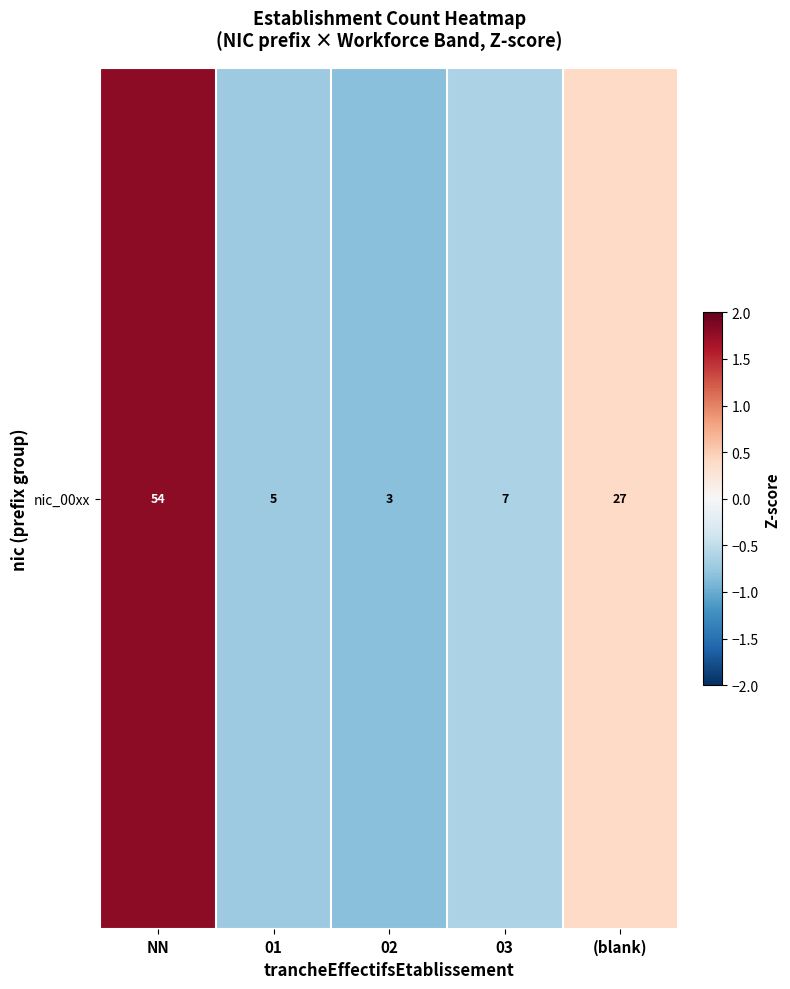

Reading left to right, transcribe all the data shown in this chart.

NN=1.8	01=-0.7	02=-0.8	03=-0.6	(blank)=0.4